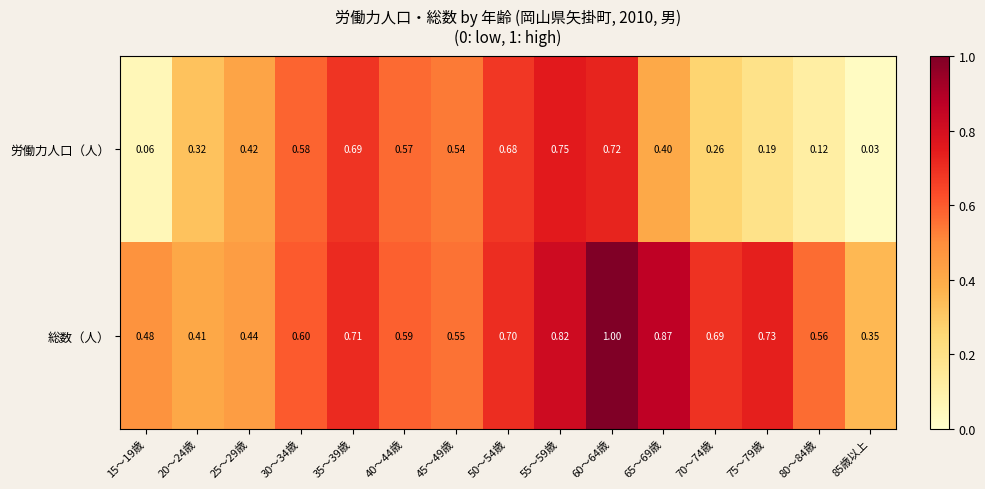

At how many categories does at least one series exceed 0?

15